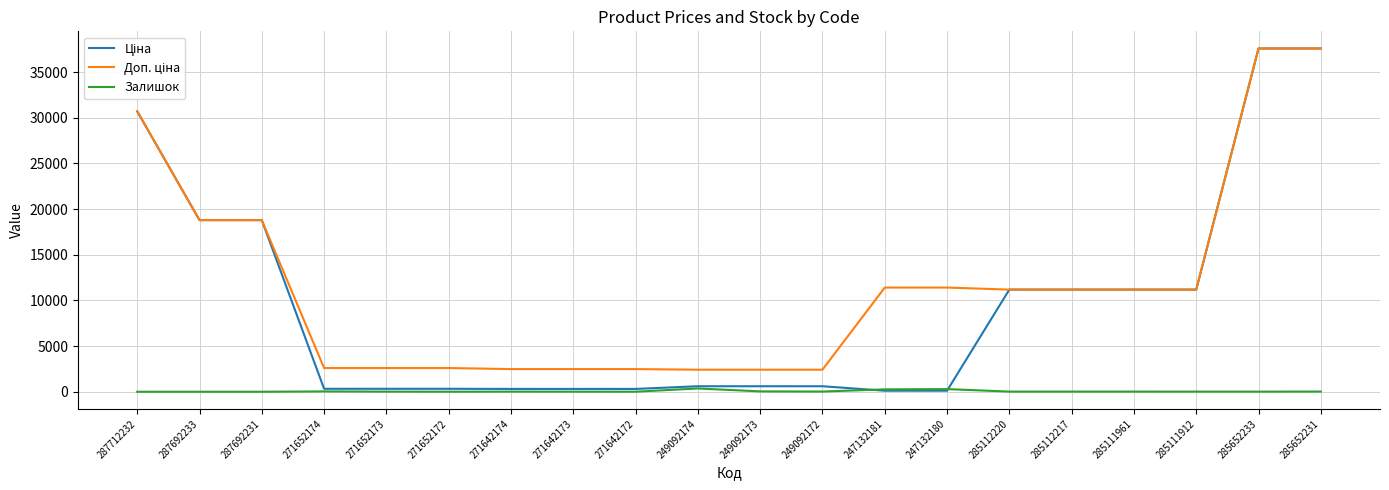

The Залишок series shows 260.0 at 247132181. True or false?

True